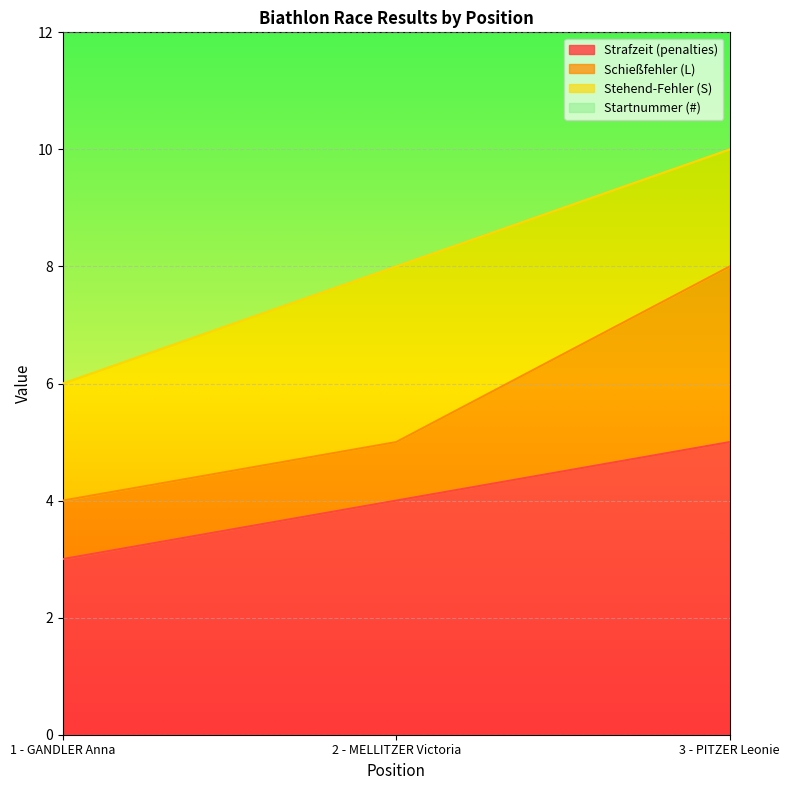

What is the average value of the Strafzeit (penalties) series?

4